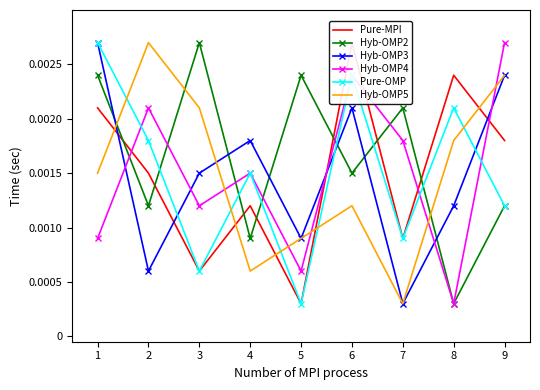

At which label does Pure-OMP reach its minimum?

5